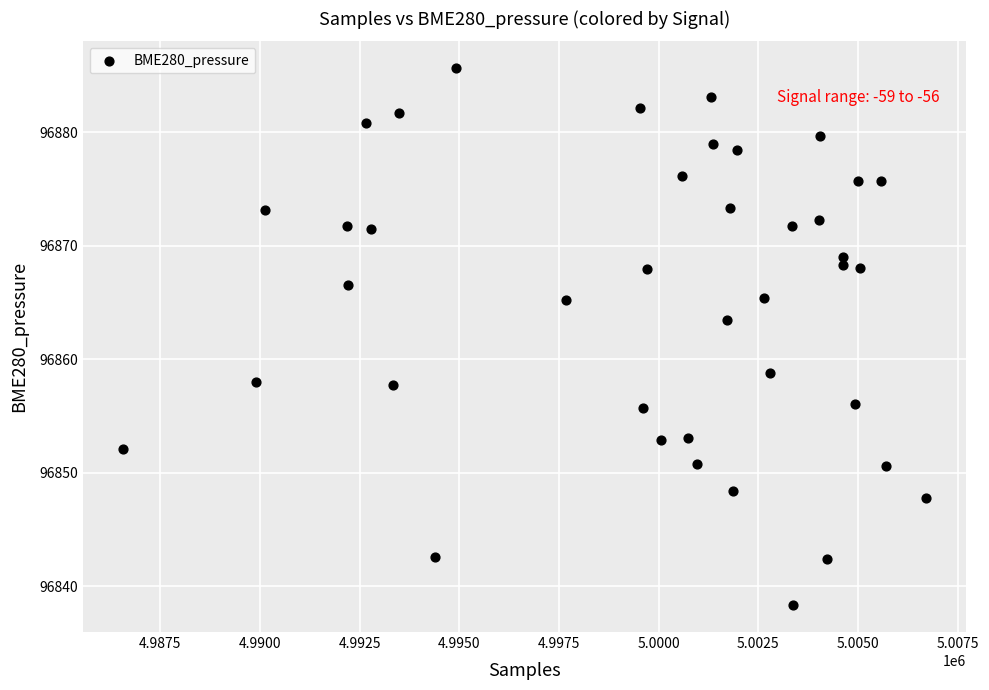

What is the range of X values (max minus min)?

20129.0